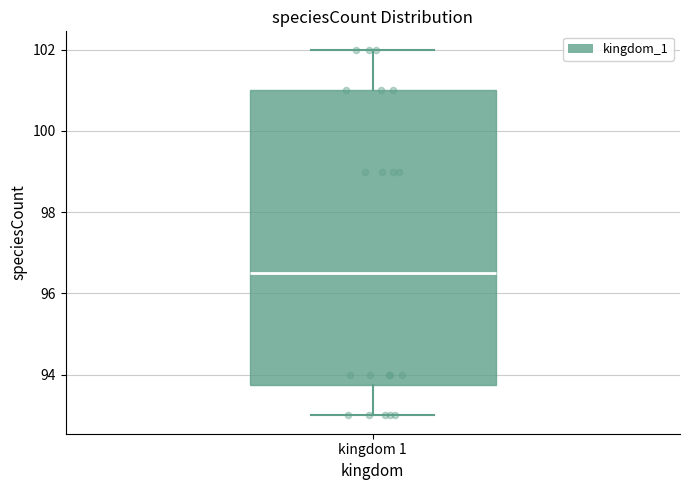

Read this box plot against the y-axis: the position of the median line, the range covered by the box, and the ends of both whiskers. The values are not printed on the chart, so give them approximately, as read against the axis.

median 96.6, box 93.8 to 101.0, whiskers 93.0 to 102.0